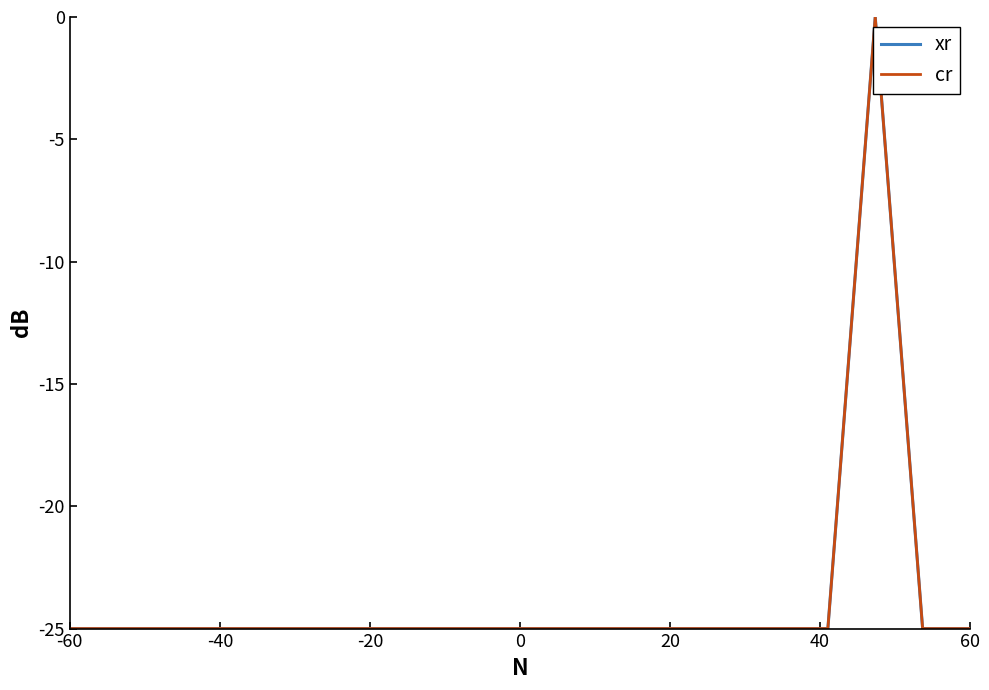

What is the average value of the cr series?

-24